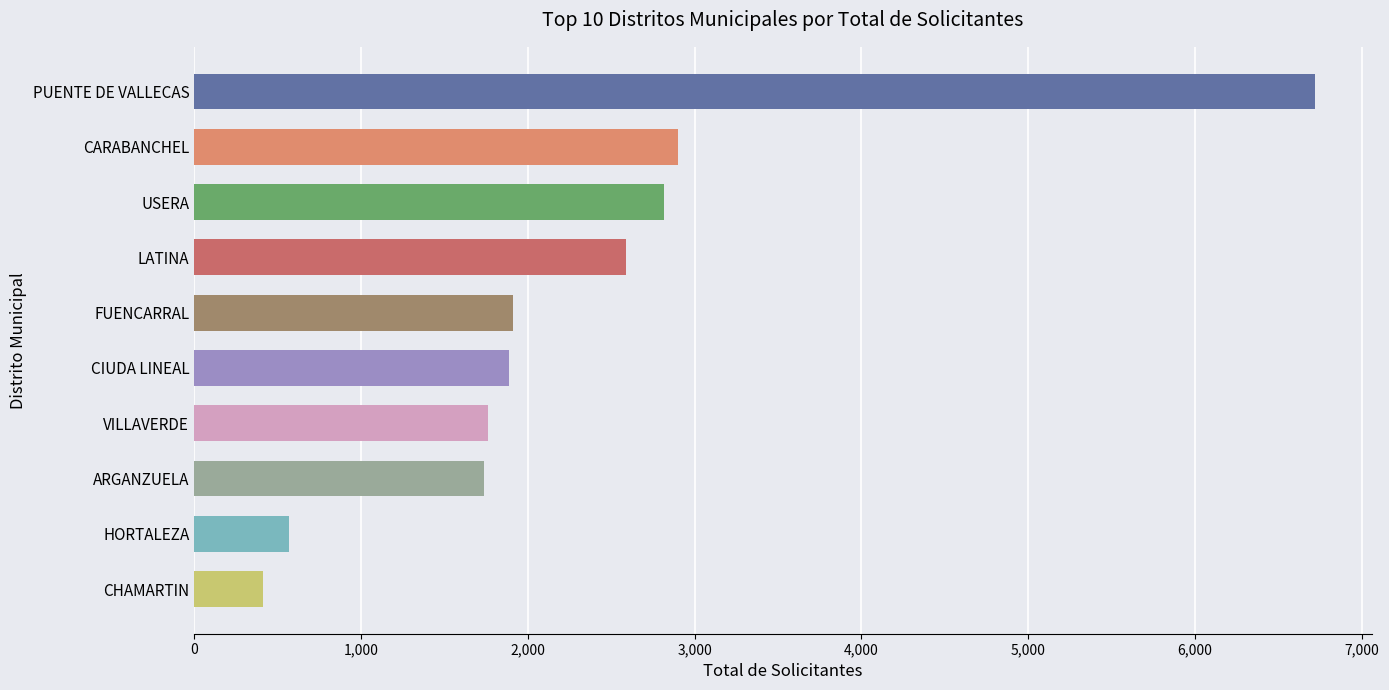

What is the average value?

2331